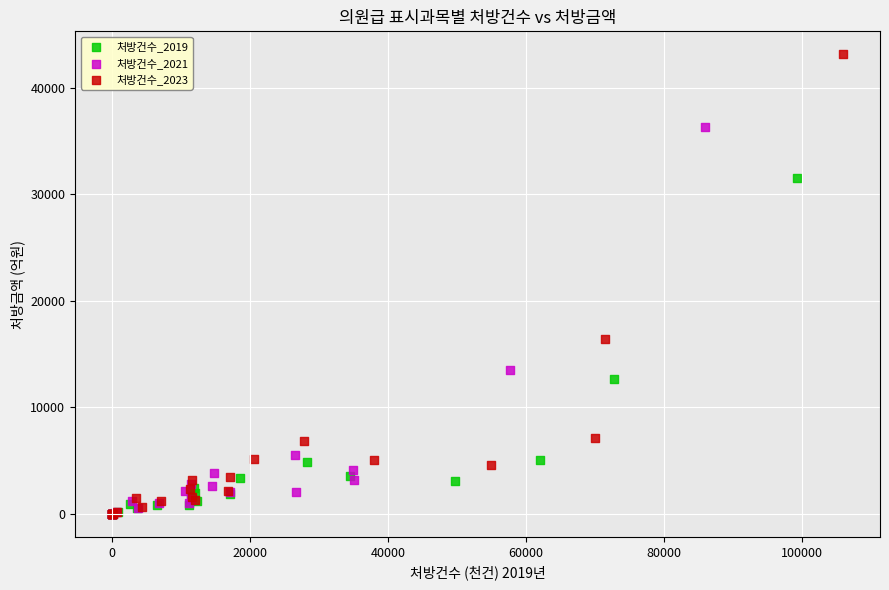

Which series has the largest Y range (max minus min)?

처방건수_2023